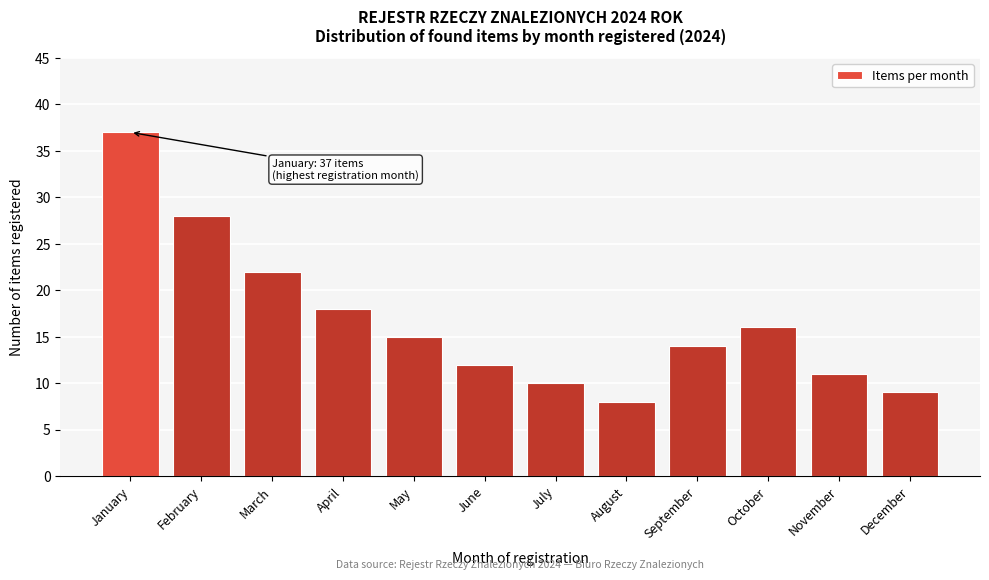

Reading right to left, extract all data points from this chart.

9	11	16	14	8	10	12	15	18	22	28	37